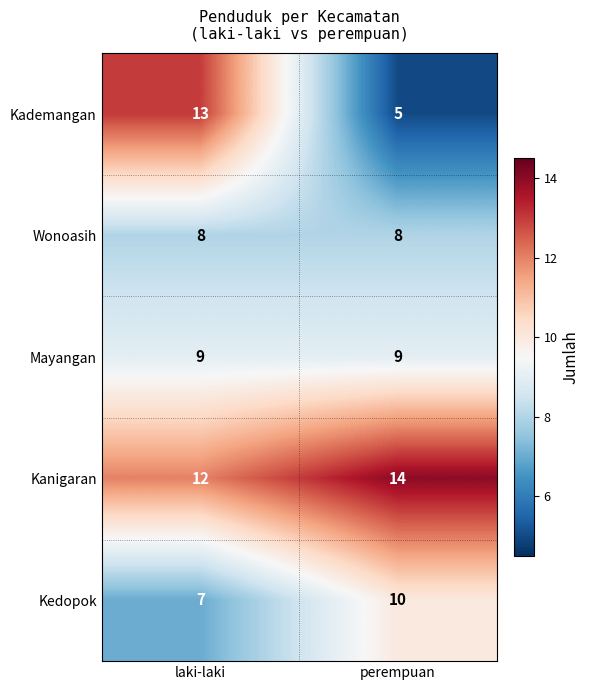

What is the minimum value shown in the chart?

5